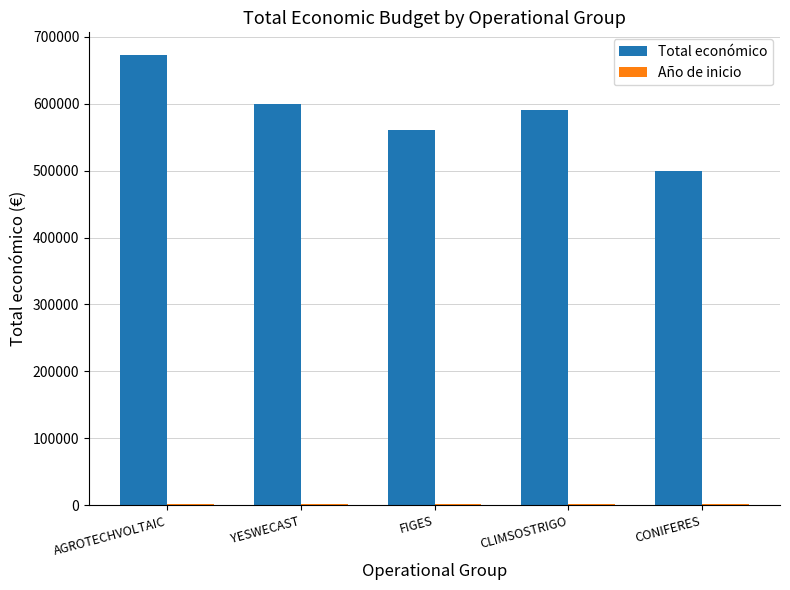

Which series has the largest total across all categories?

Total económico